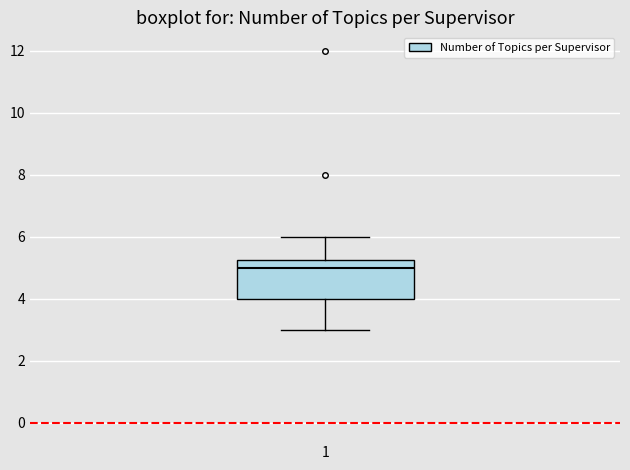

Read this box plot against the y-axis: the position of the median line, the range covered by the box, and the ends of both whiskers. The values are not printed on the chart, so give them approximately, as read against the axis.

median 5.0, box 4.0 to 5.2, whiskers 3.0 to 6.0